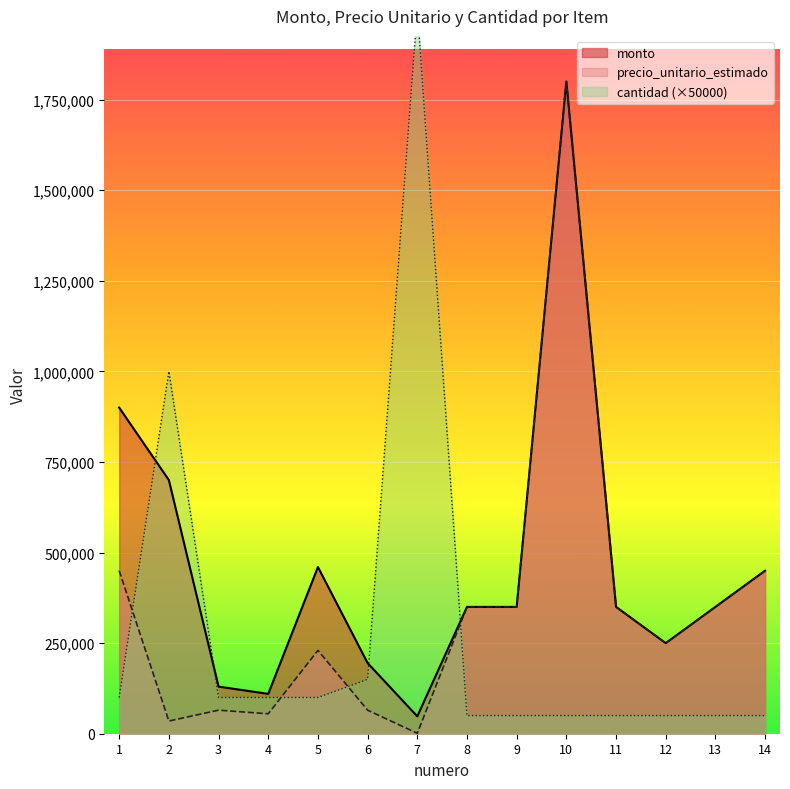

What value does the monto series have at 2, to the nearest 100?

700000